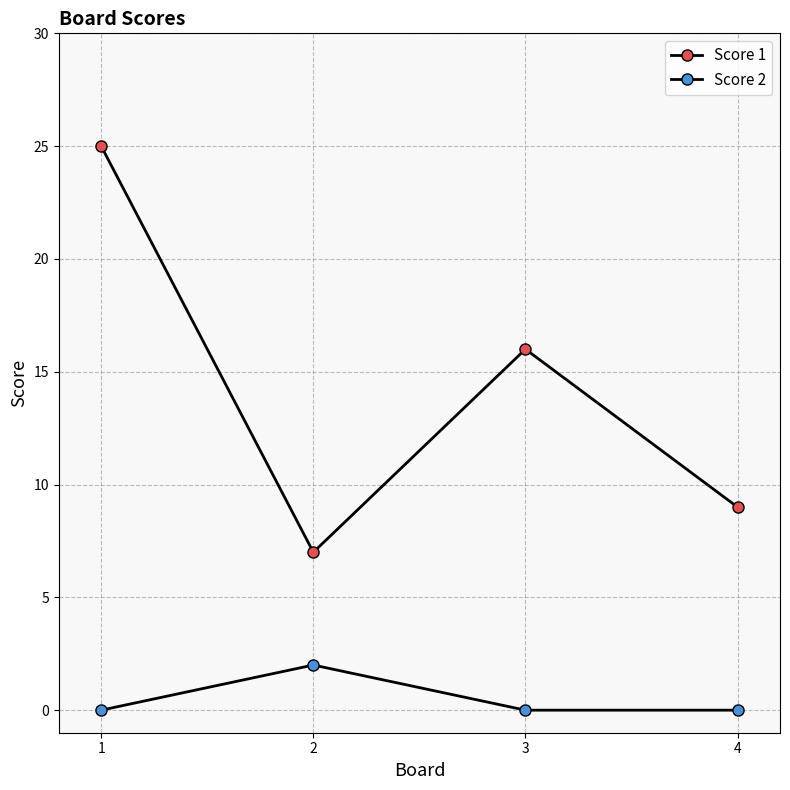

Is this an area chart (filled region under the line)?

No